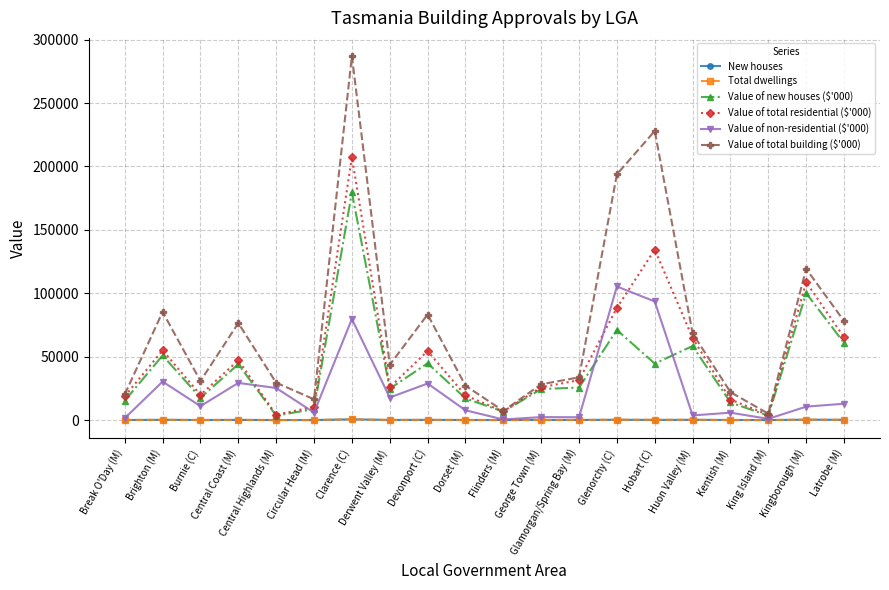

How many data points in Value of new houses ($'000) are above 25602?

10